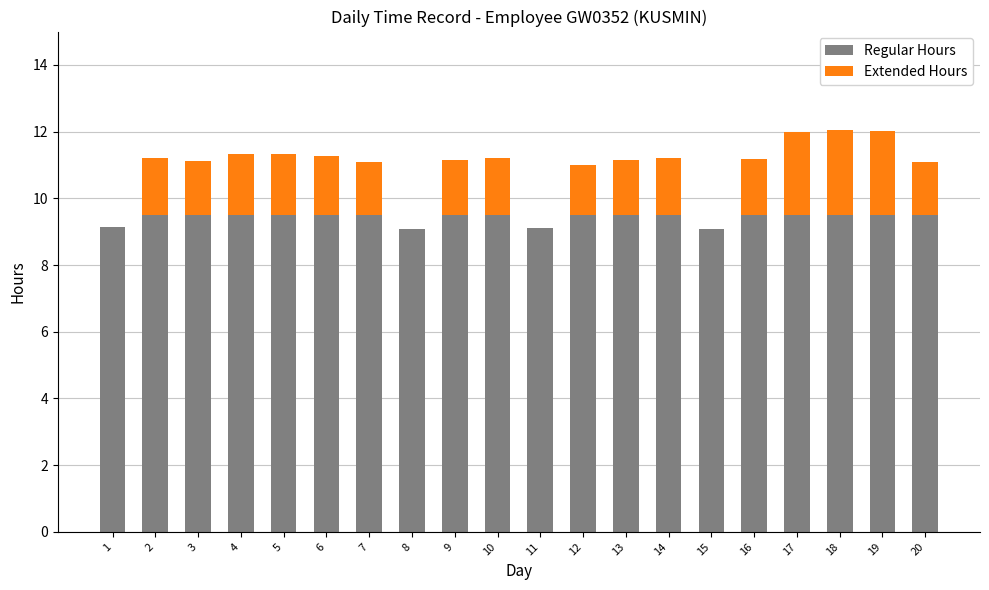

What is the sum of the Regular Hours values at 11 and 1?

18.3